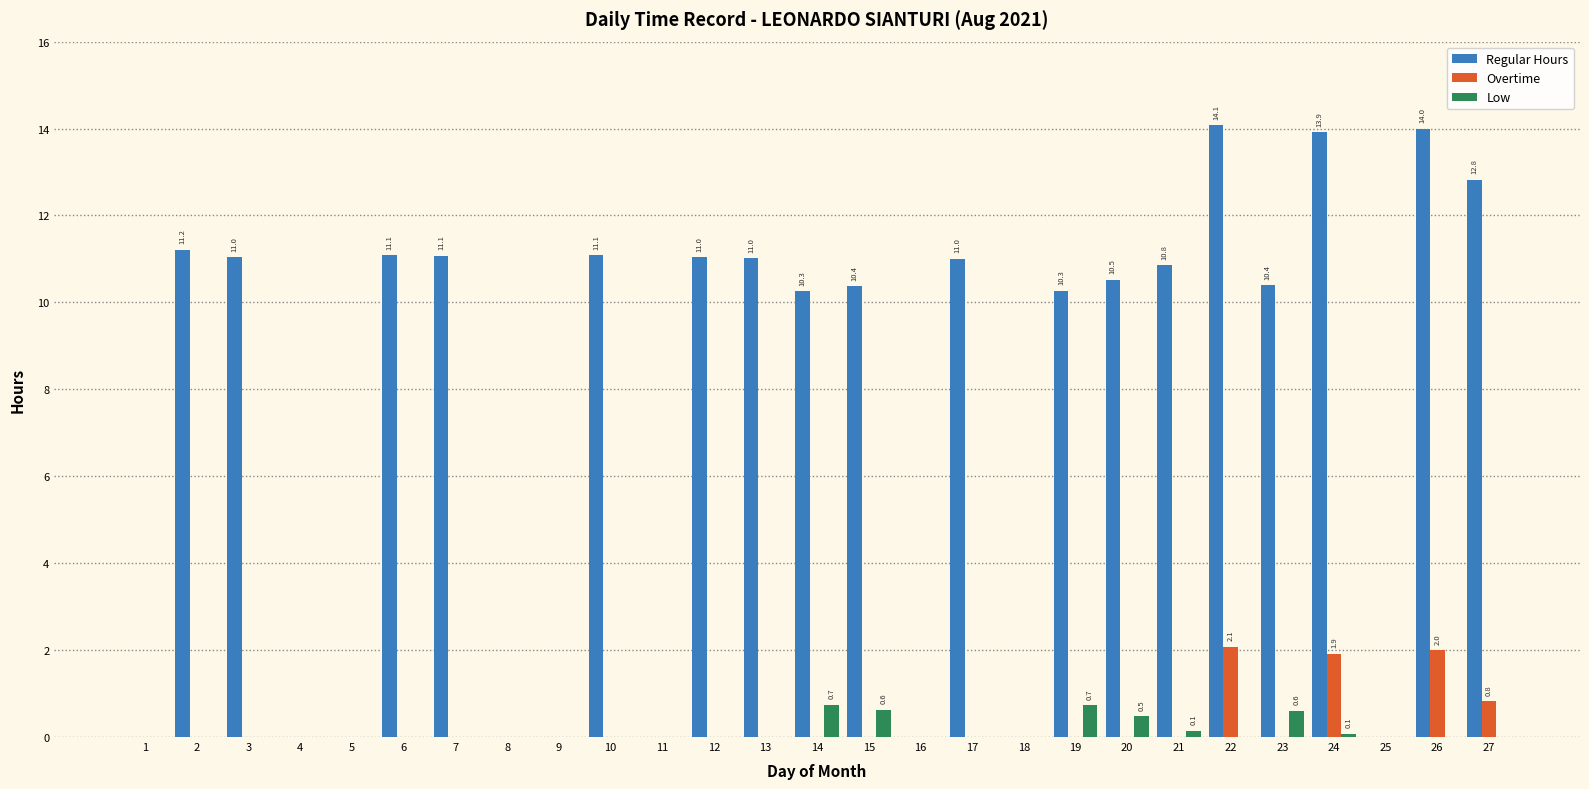

How many distinct data groups are displayed?

3